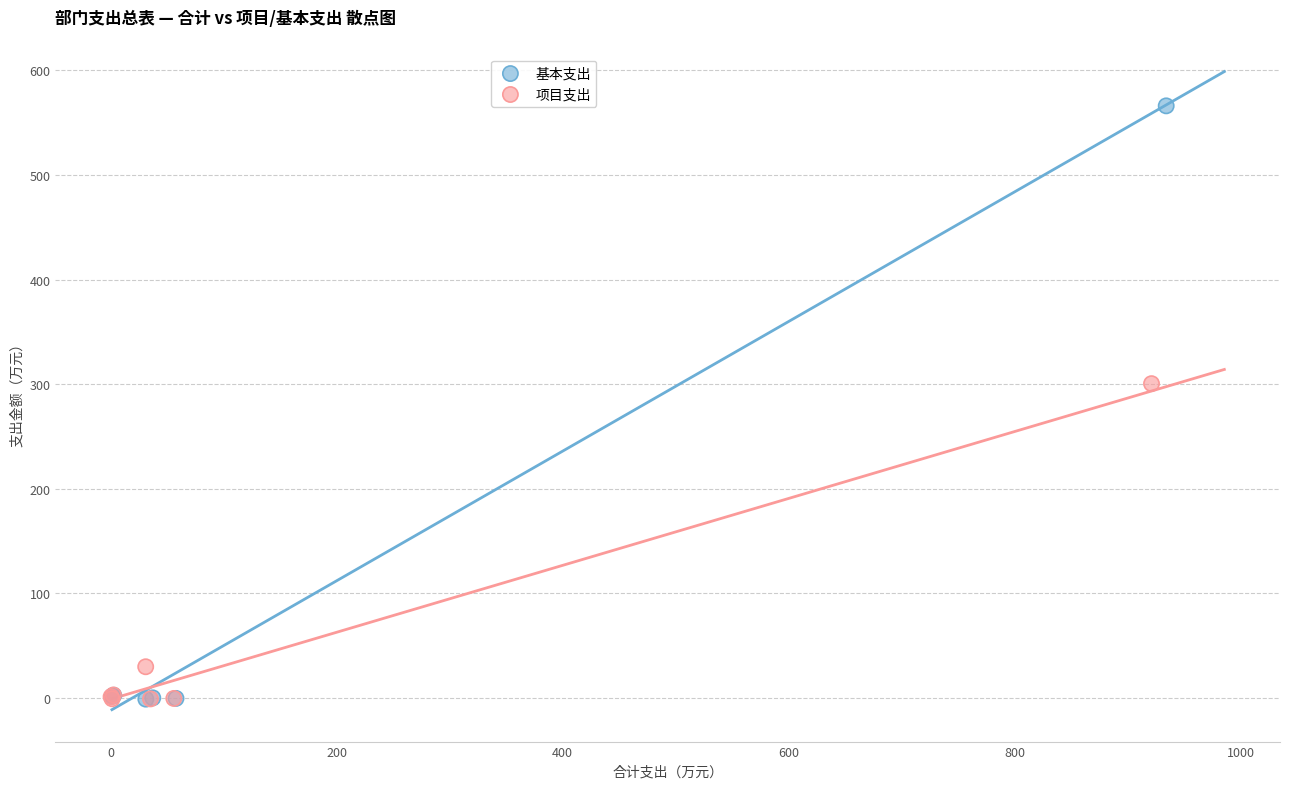

What are all the series names shown in the legend?

基本支出, 项目支出